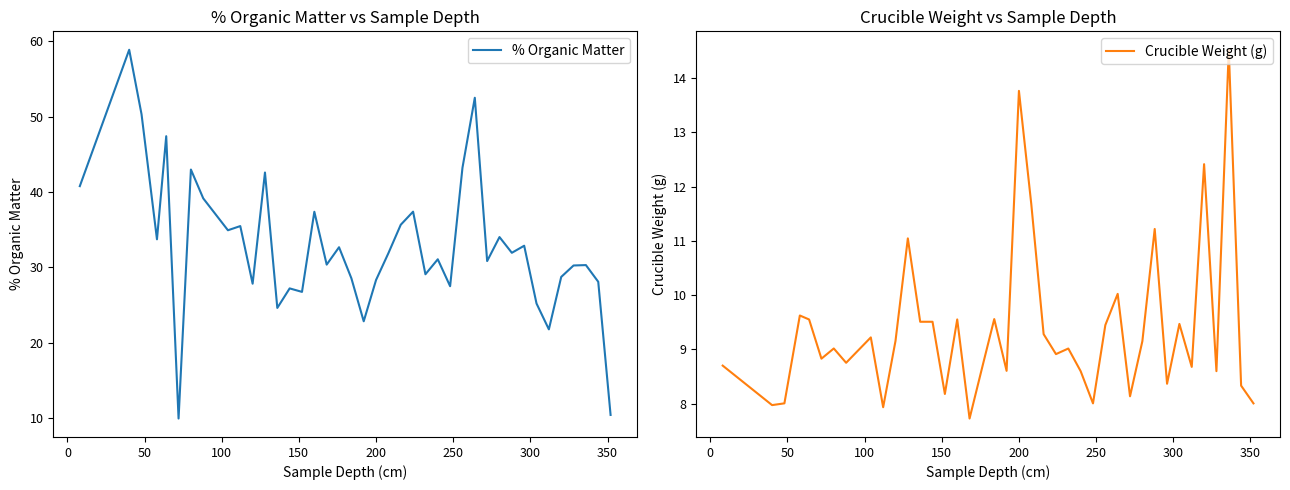

What is the highest value of the Crucible Weight (g) series?

14.5